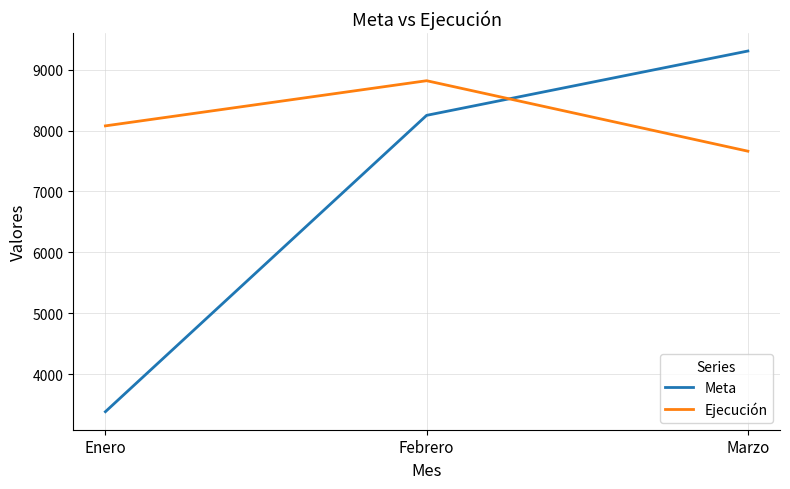

Which series changed the most between Enero and Febrero?

Meta